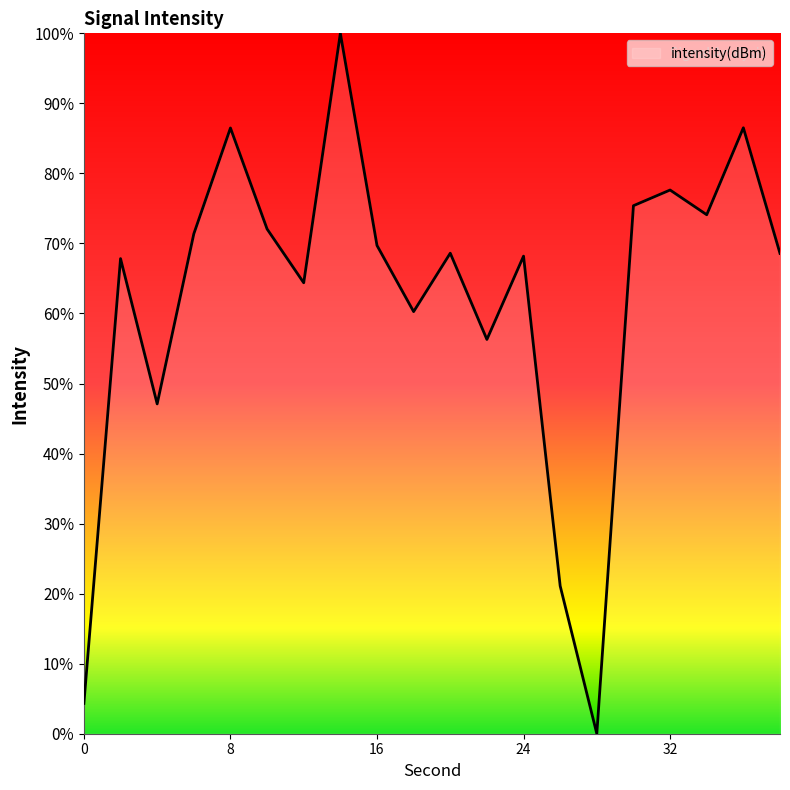

What is the maximum value shown in the chart?

100.0